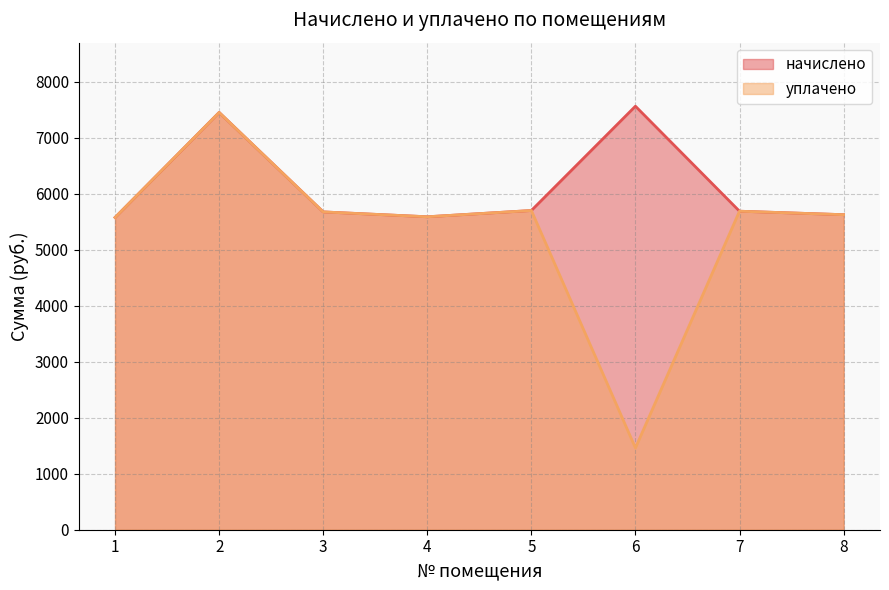

Is it true that начислено equals 10055.6 at 4?

False